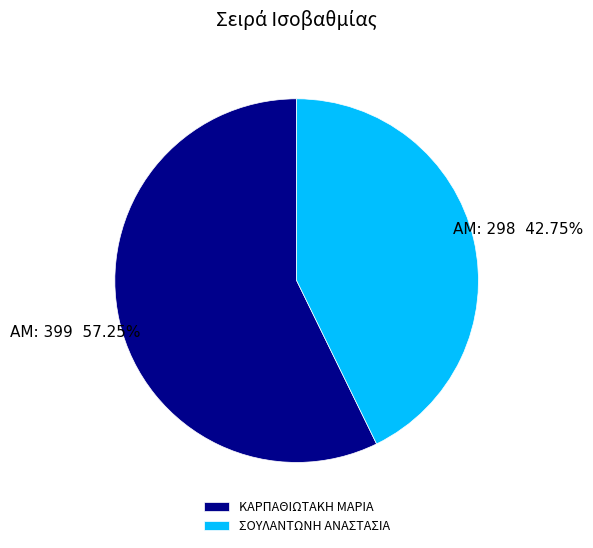

What percentage do ΚΑΡΠΑΘΙΩΤΑΚΗ ΜΑΡΙΑ and ΣΟΥΛΑΝΤΩΝΗ ΑΝΑΣΤΑΣΙΑ together represent?

100.0%